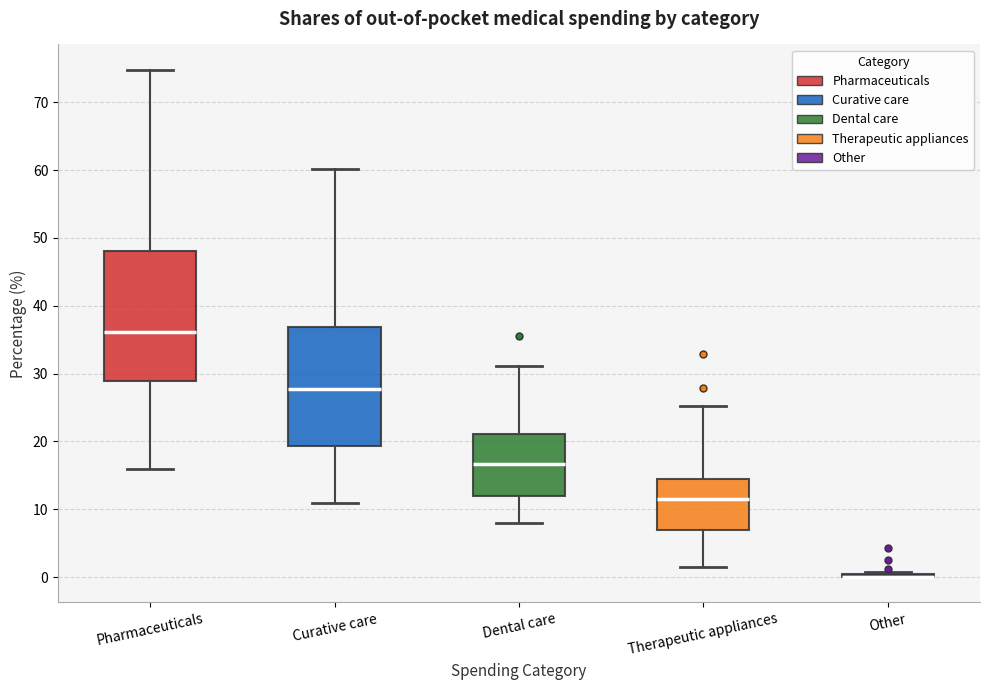

Where is the lower edge of the box for Curative care on the y-axis? The values are not printed on the chart, so give them approximately, as read against the axis.

19